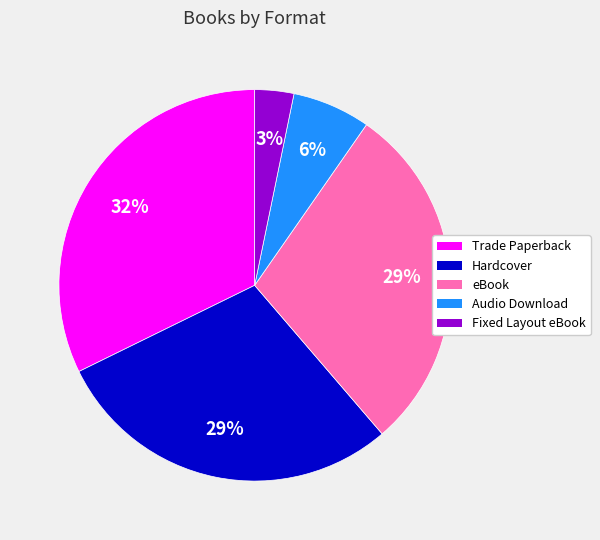

To the nearest percent, what portion does Audio Download represent?

6%